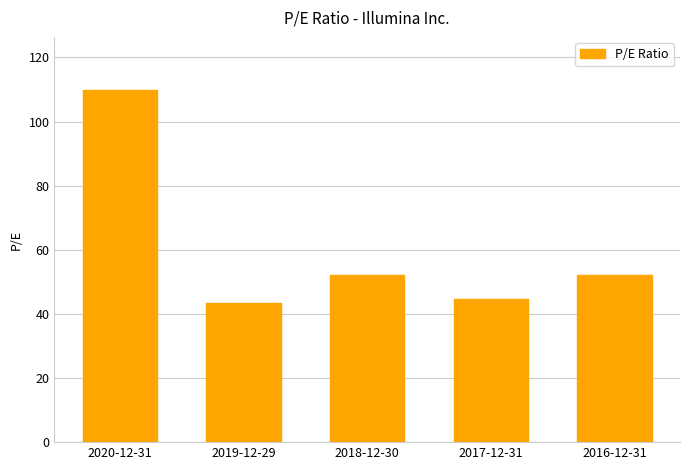

True or false: the data shows 44.6 at 2017-12-31.

True